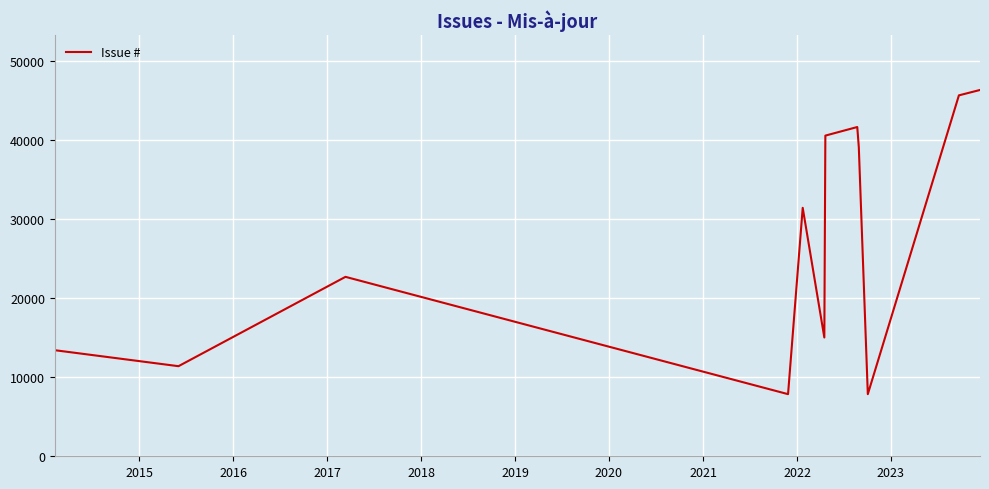

How many interior local peaks (higher than both neighbors) does the data have?

3